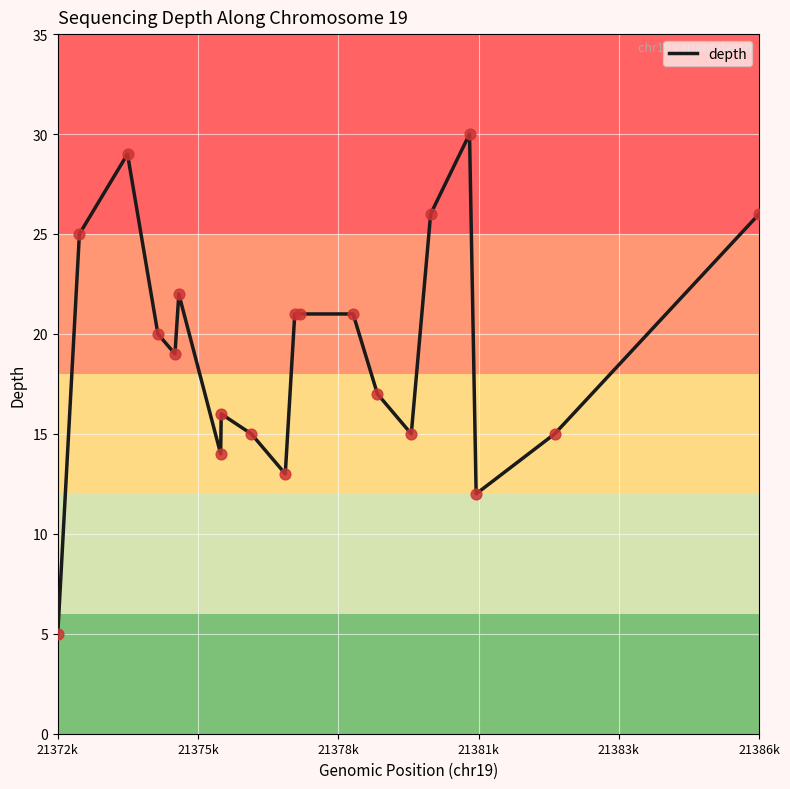

What is the greatest value displayed?

30